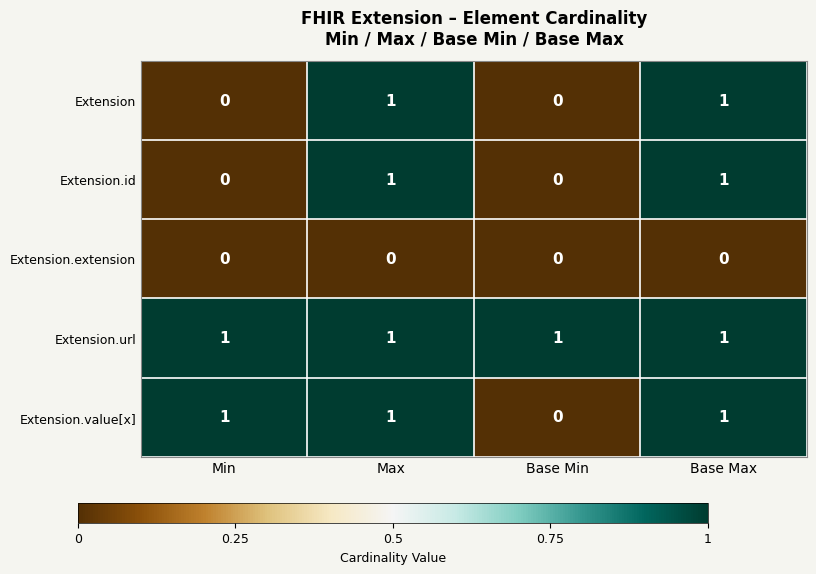

True or false: Extension.value[x] has a value of 1 at Max.

True